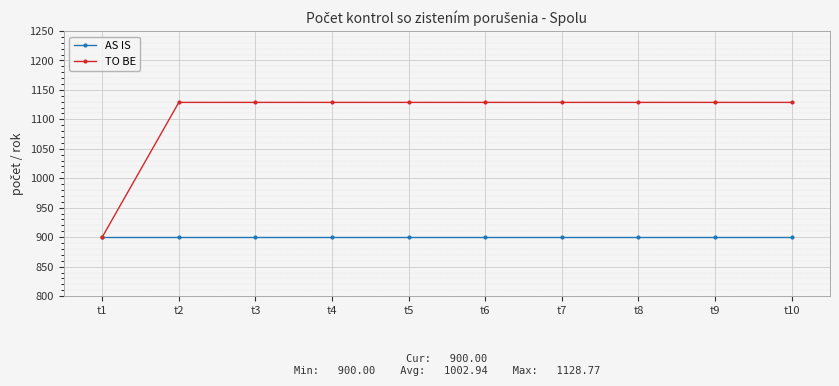

What is the highest value of the TO BE series?

1128.8